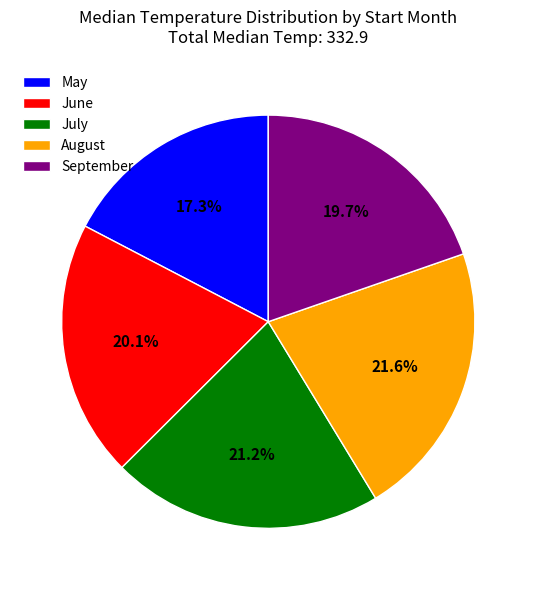

How many segments does this pie chart have?

5